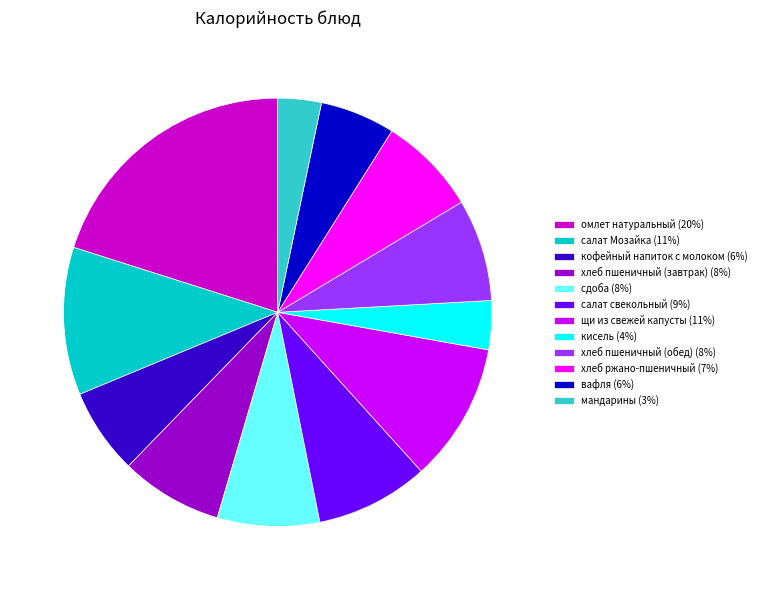

True or false: салат свекольный (9%) accounts for 9% of the total.

True